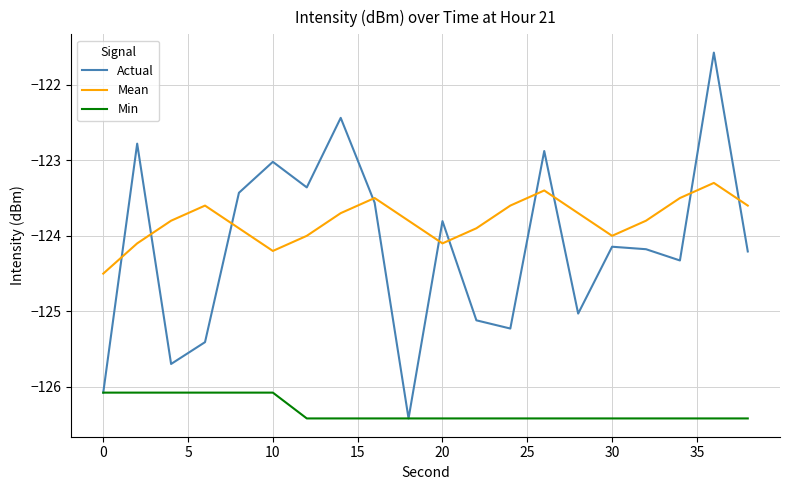

How many intersections are there between Actual and Mean?

10